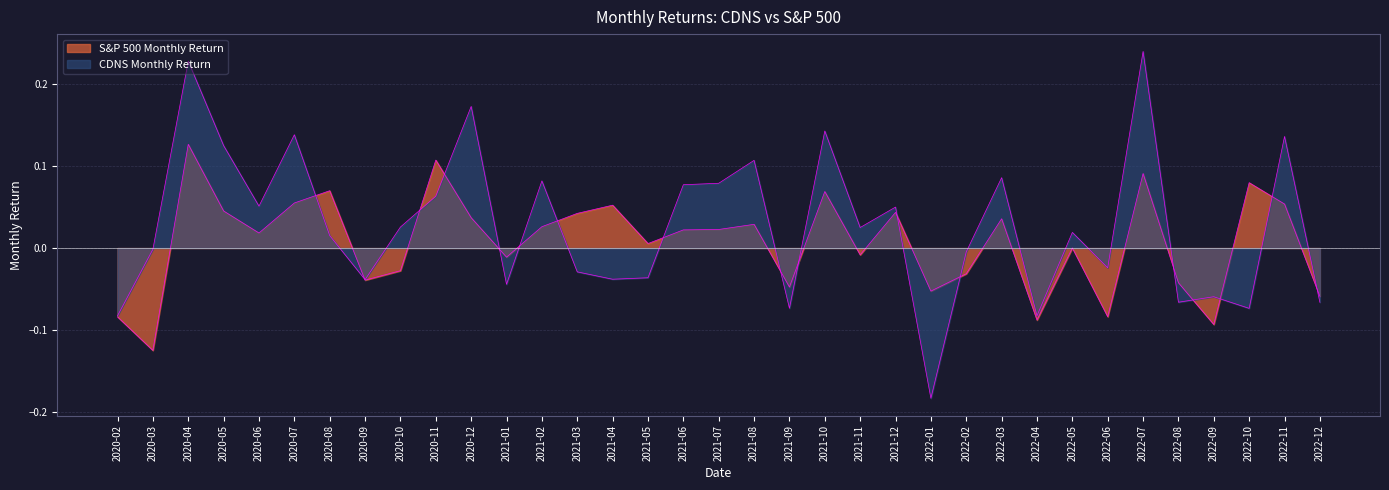

What is the label of the 23rd point from the left?

2021-12